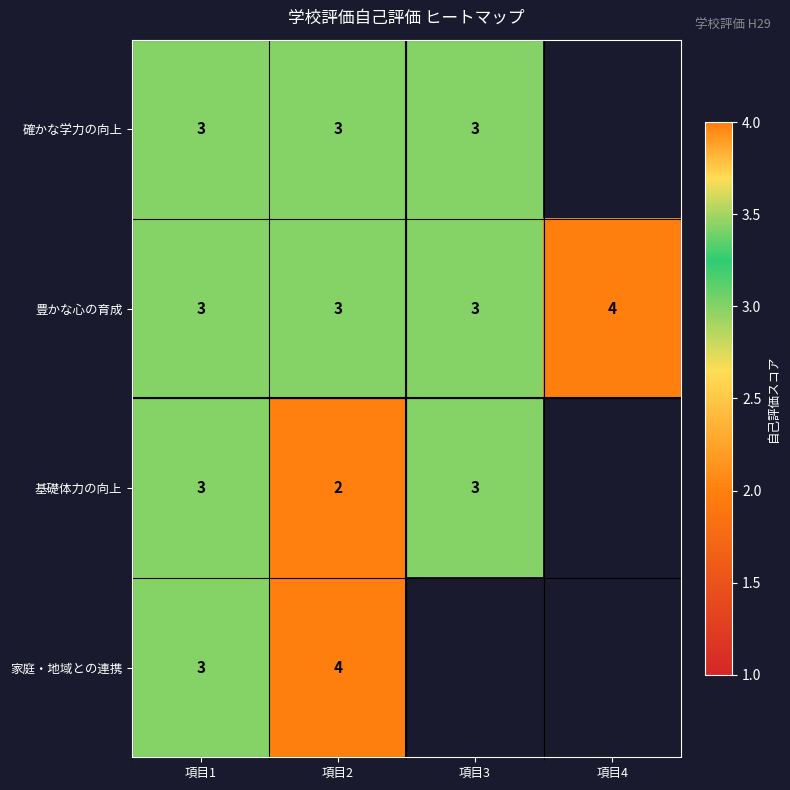

Which category has the lowest value across all series?

項目2